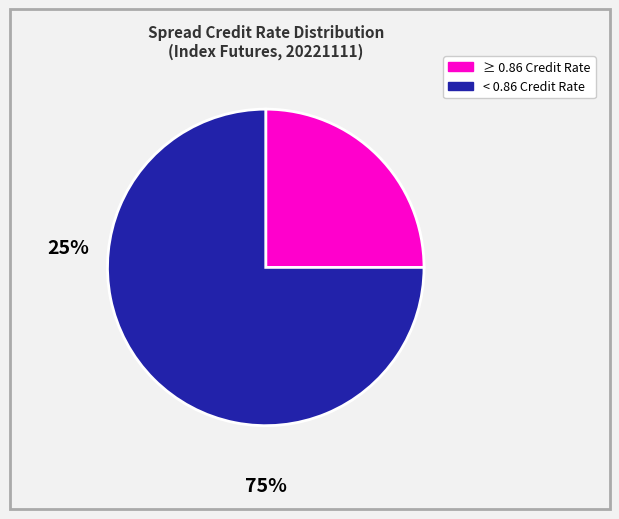

Is there any slice that represents more than half of the pie?

Yes